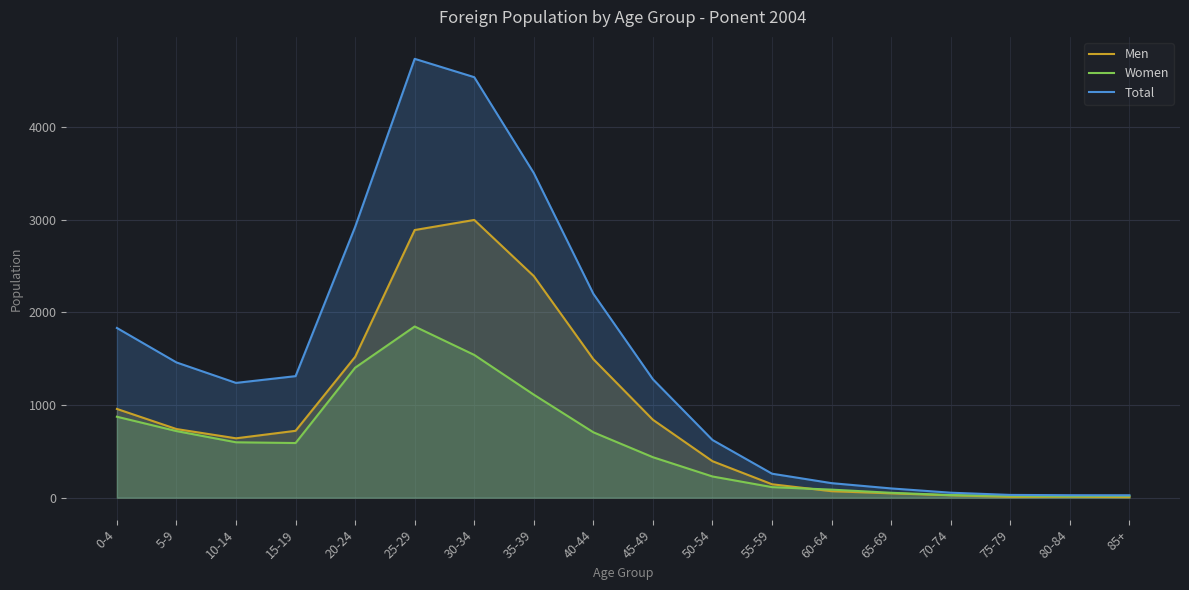

The Women series shows 1541 at 30-34. True or false?

True